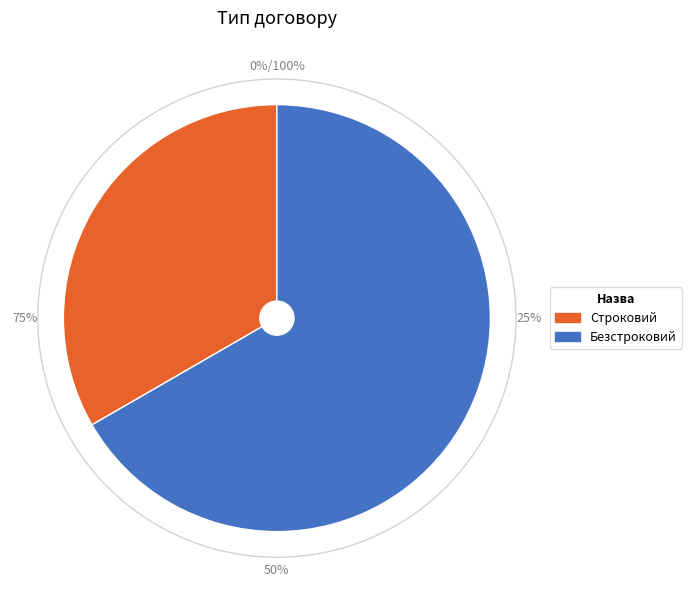

What percentage do Безстроковий and Строковий together represent?

100.0%